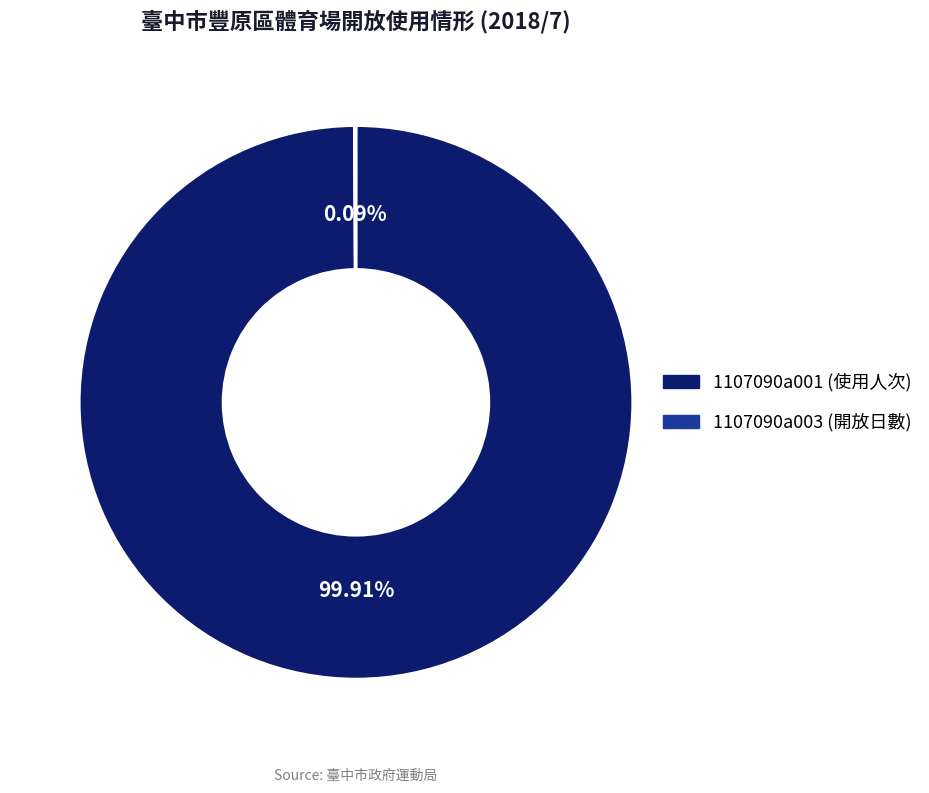

Which category accounts for the majority?

1107090a001